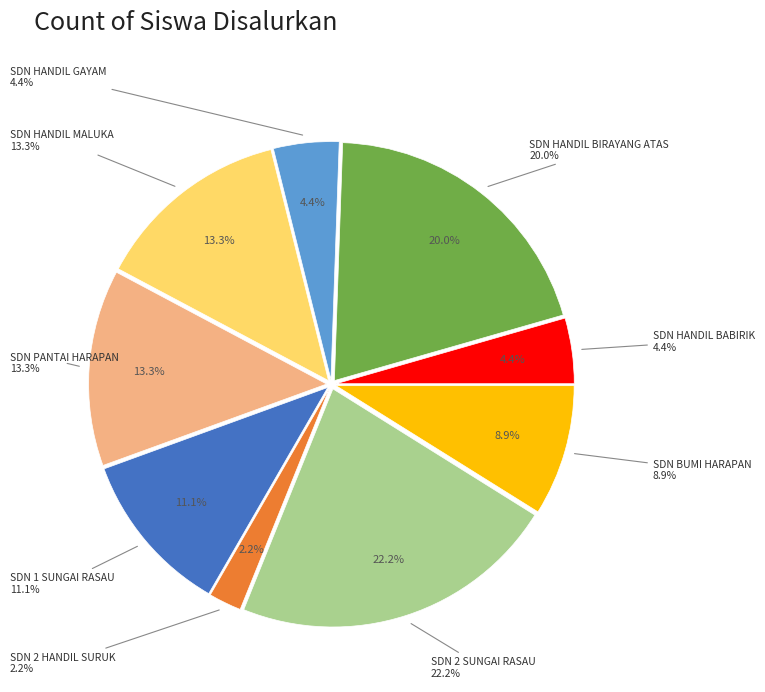

How many slices are in this pie chart?

9